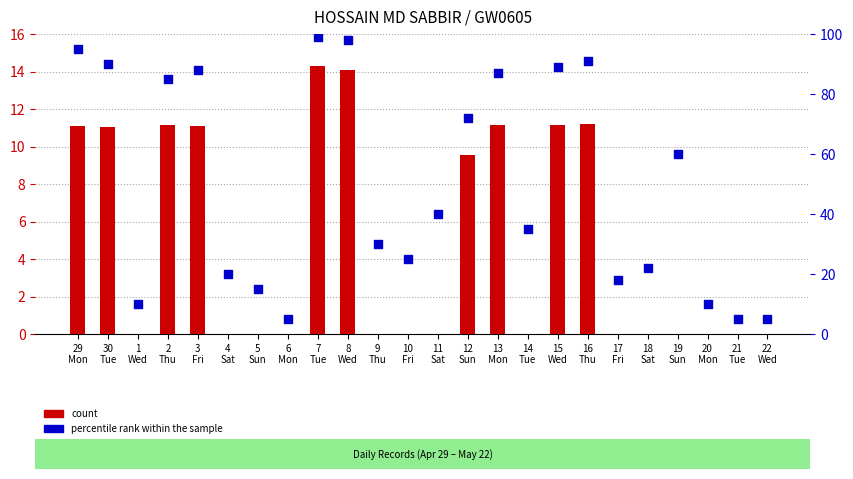

Which series has the largest total across all categories?

percentile rank within the sample